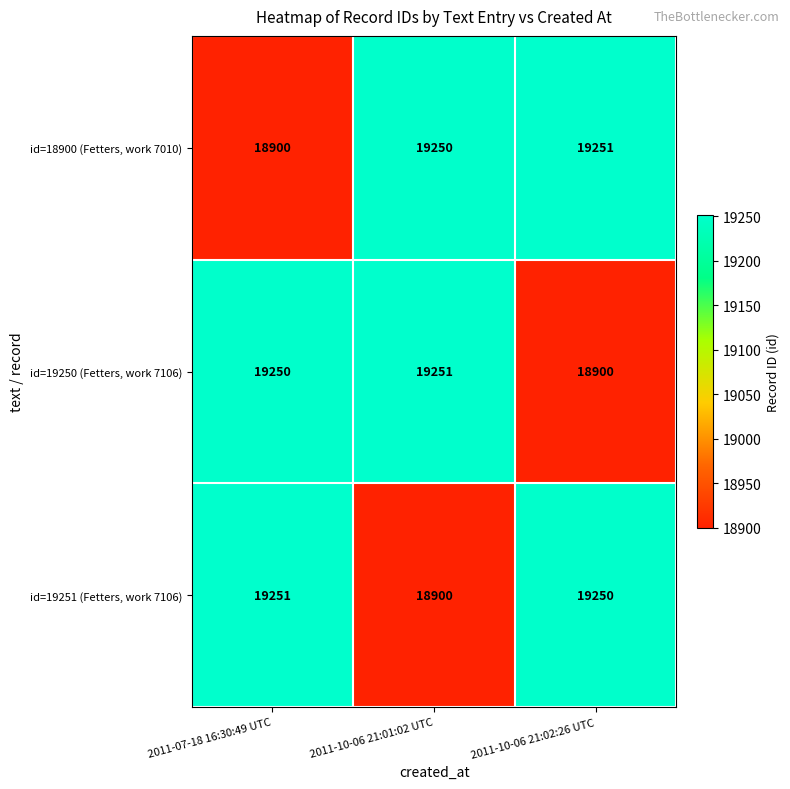

Is it true that id=19251 (Fetters, work 7106) equals 30057 at 2011-10-06 21:01:02 UTC?

False